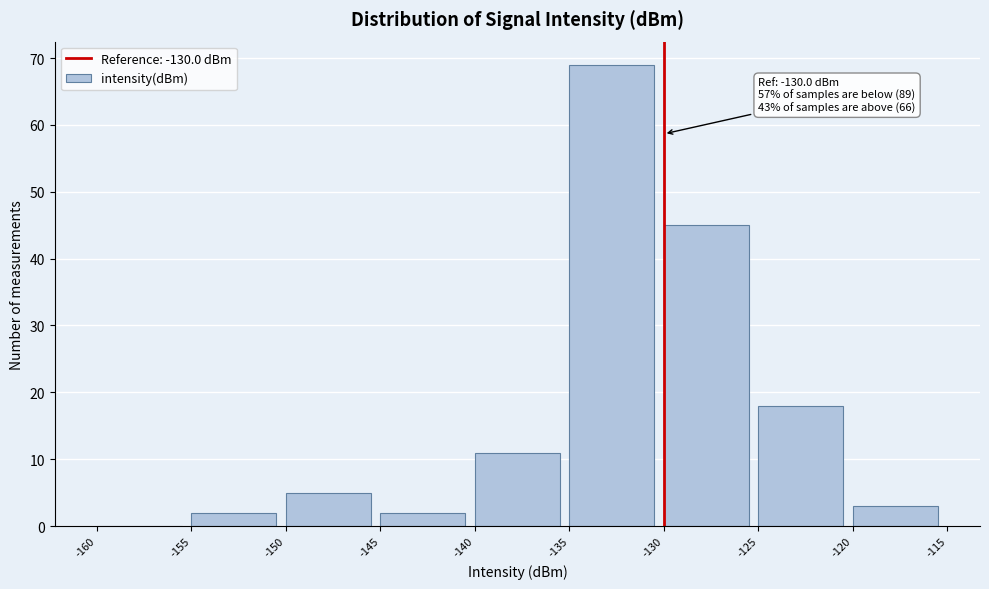

Over which range of the x-axis is the bar tallest?

-135 to -130